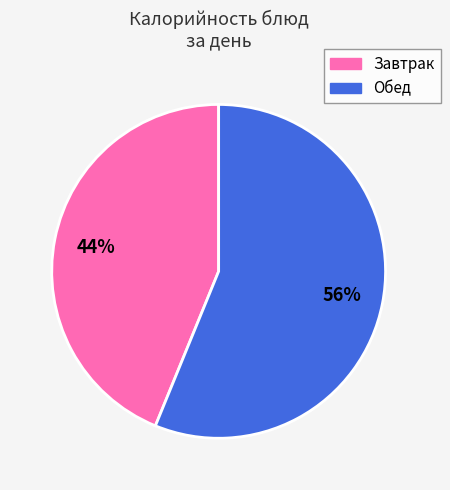

To the nearest percent, what is the difference between the largest and smallest slice percentages?

12%